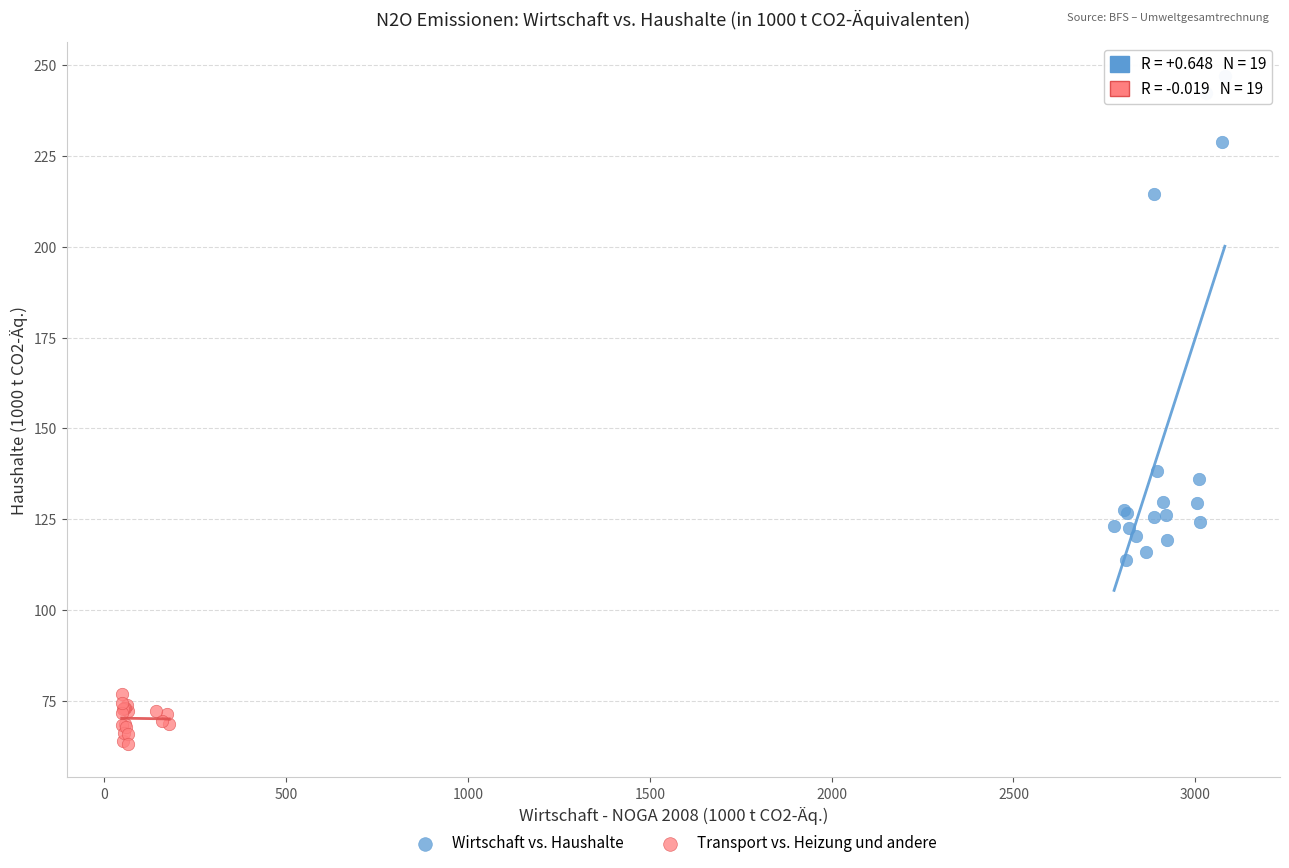

Which series reaches the maximum Y coordinate?

Wirtschaft vs. Haushalte